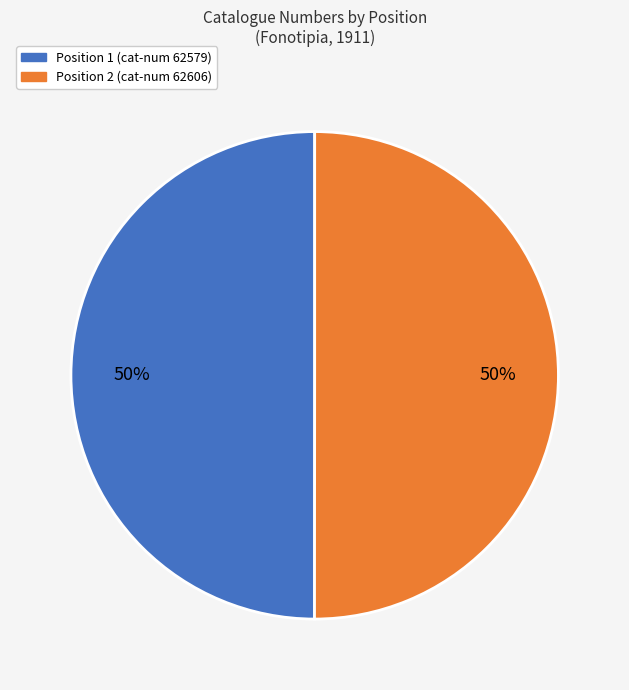

How many segments does this pie chart have?

2